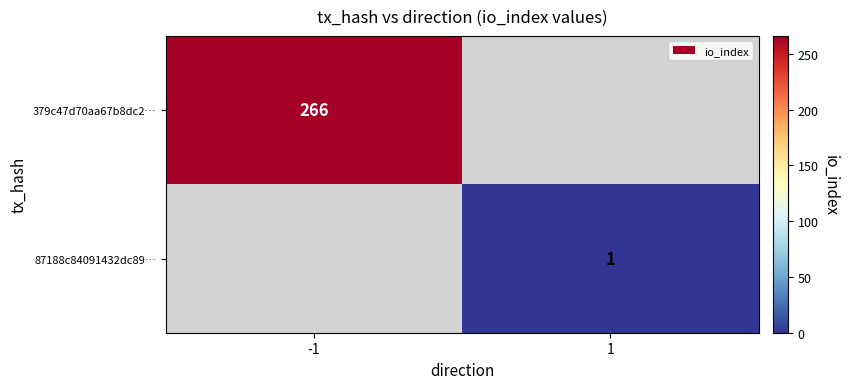

How many distinct data groups are displayed?

2